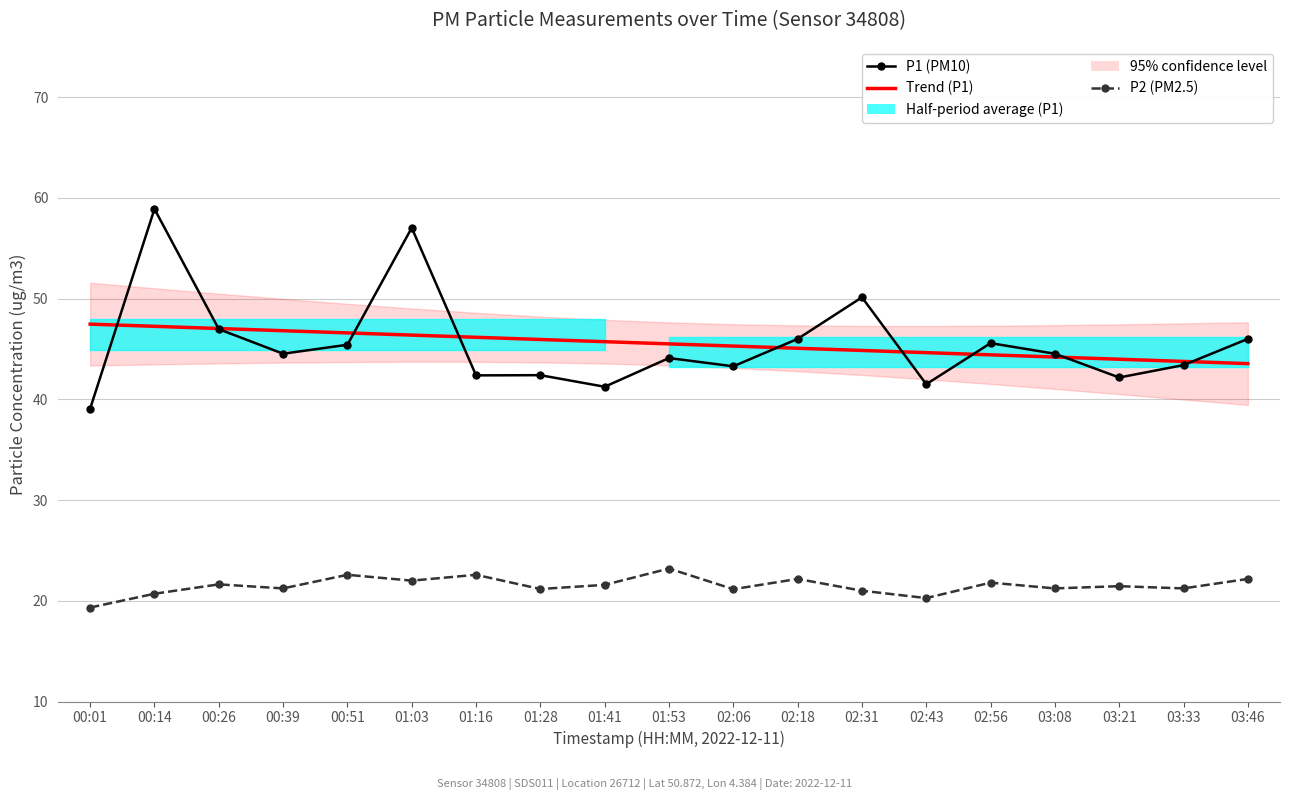

At which category does the chart reach its peak across all series?

00:14